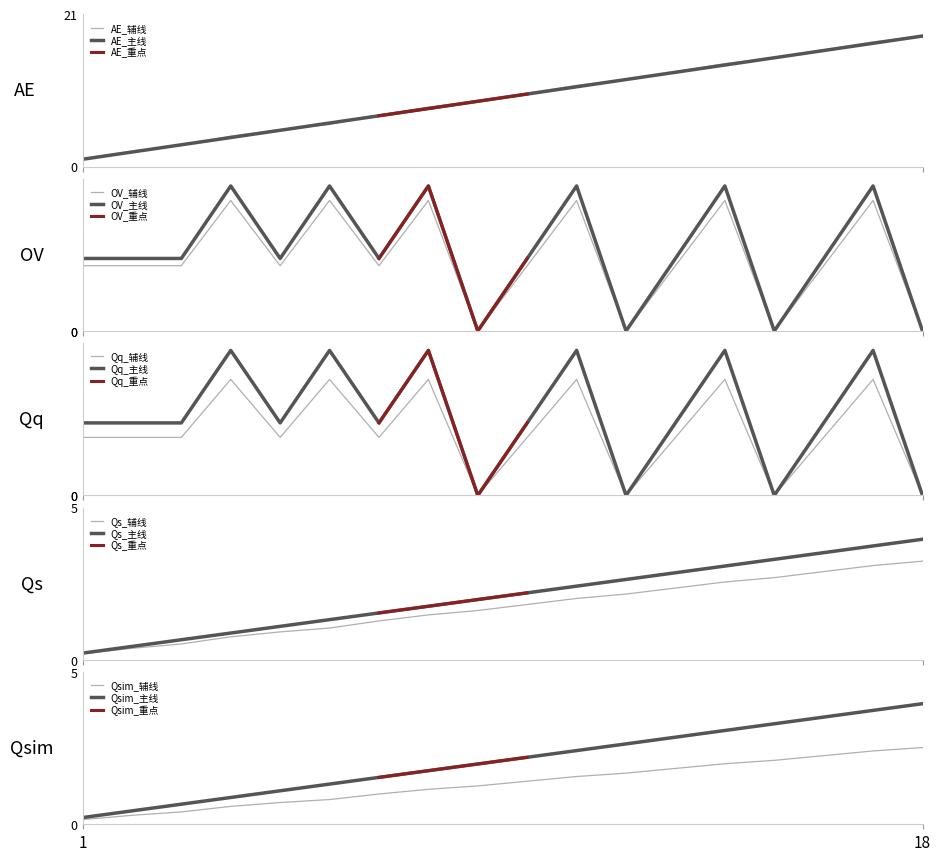

Does the chart display data point markers on the line(s)?

No